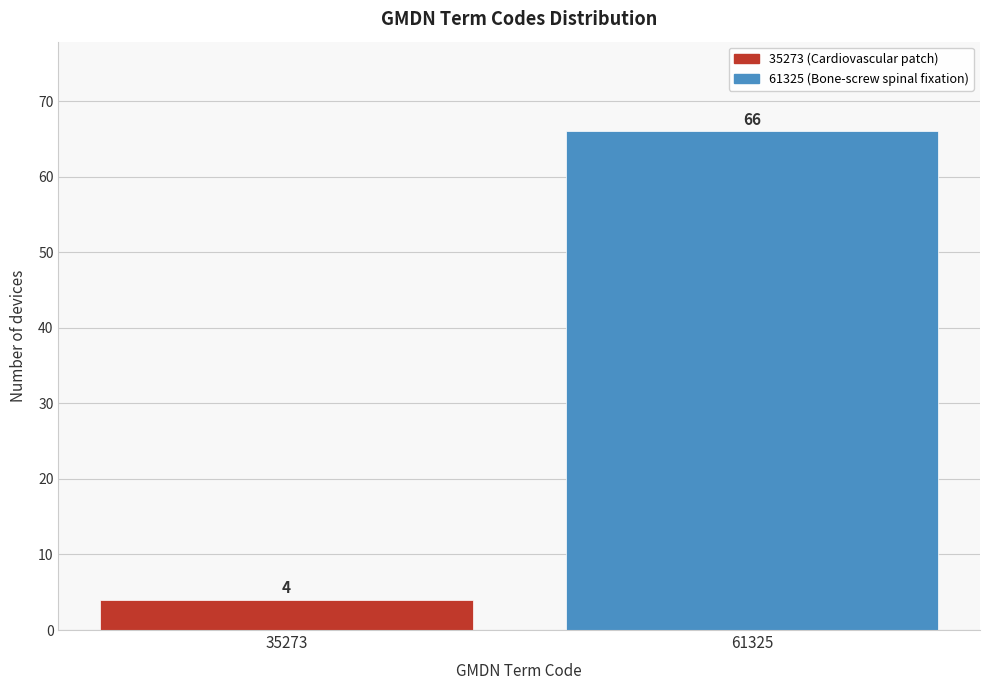

Reading right to left, extract all data points from this chart.

66	4